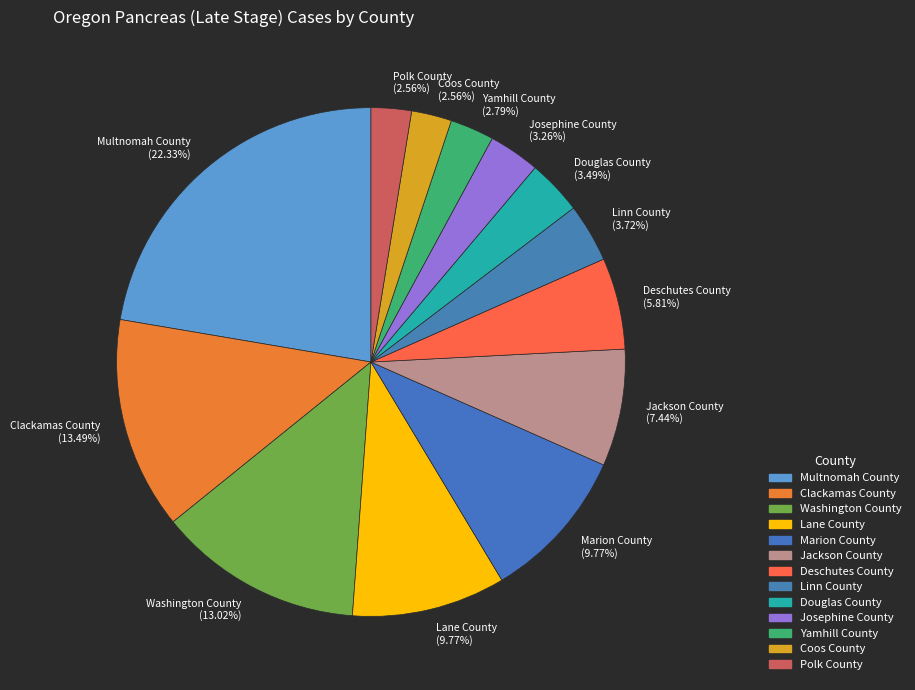

How many segments does this pie chart have?

13